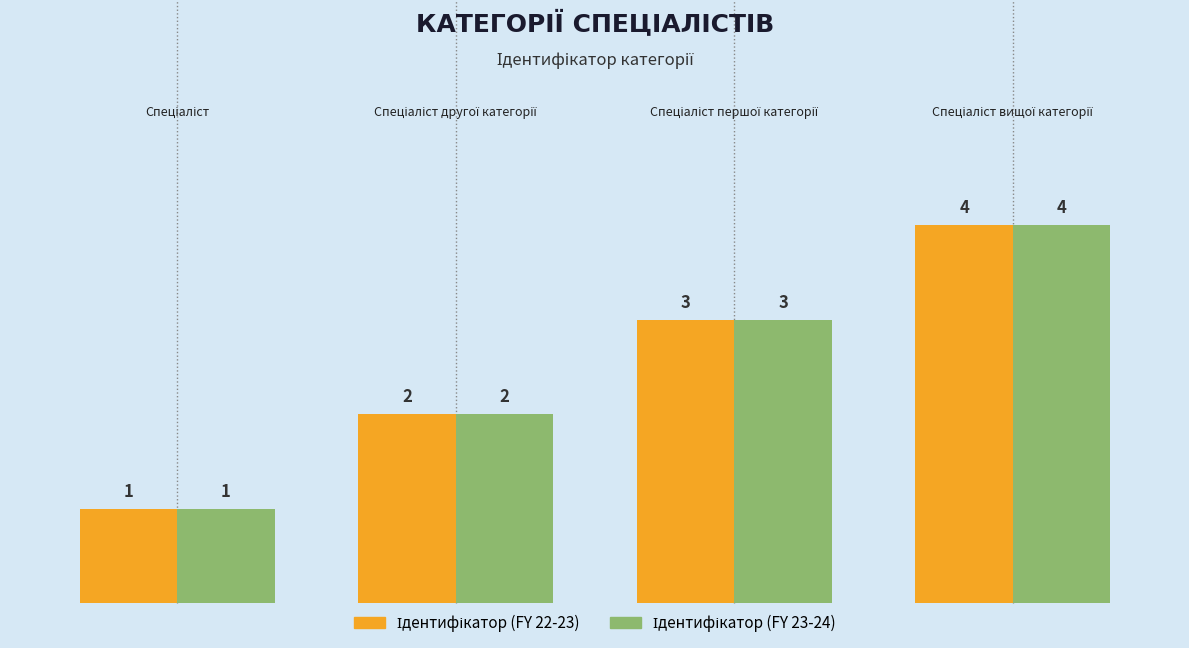

What is the maximum value shown in the chart?

4